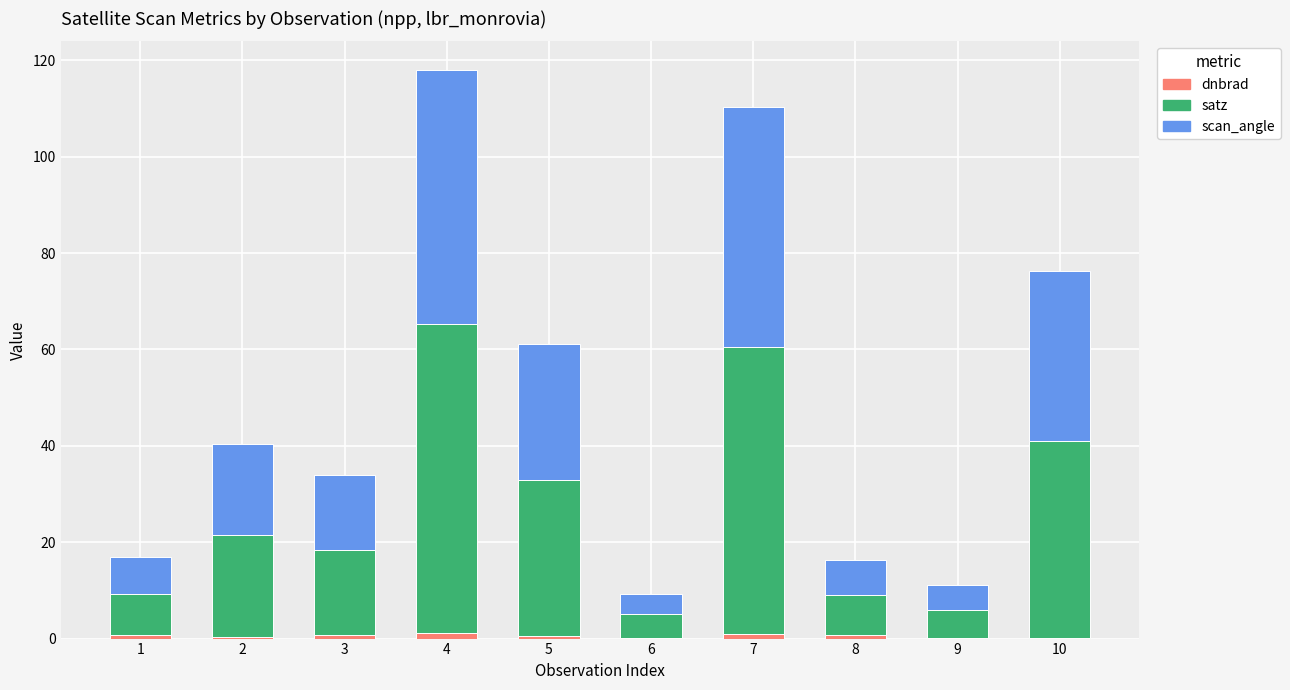

At which category is the sum across all series the highest?

4